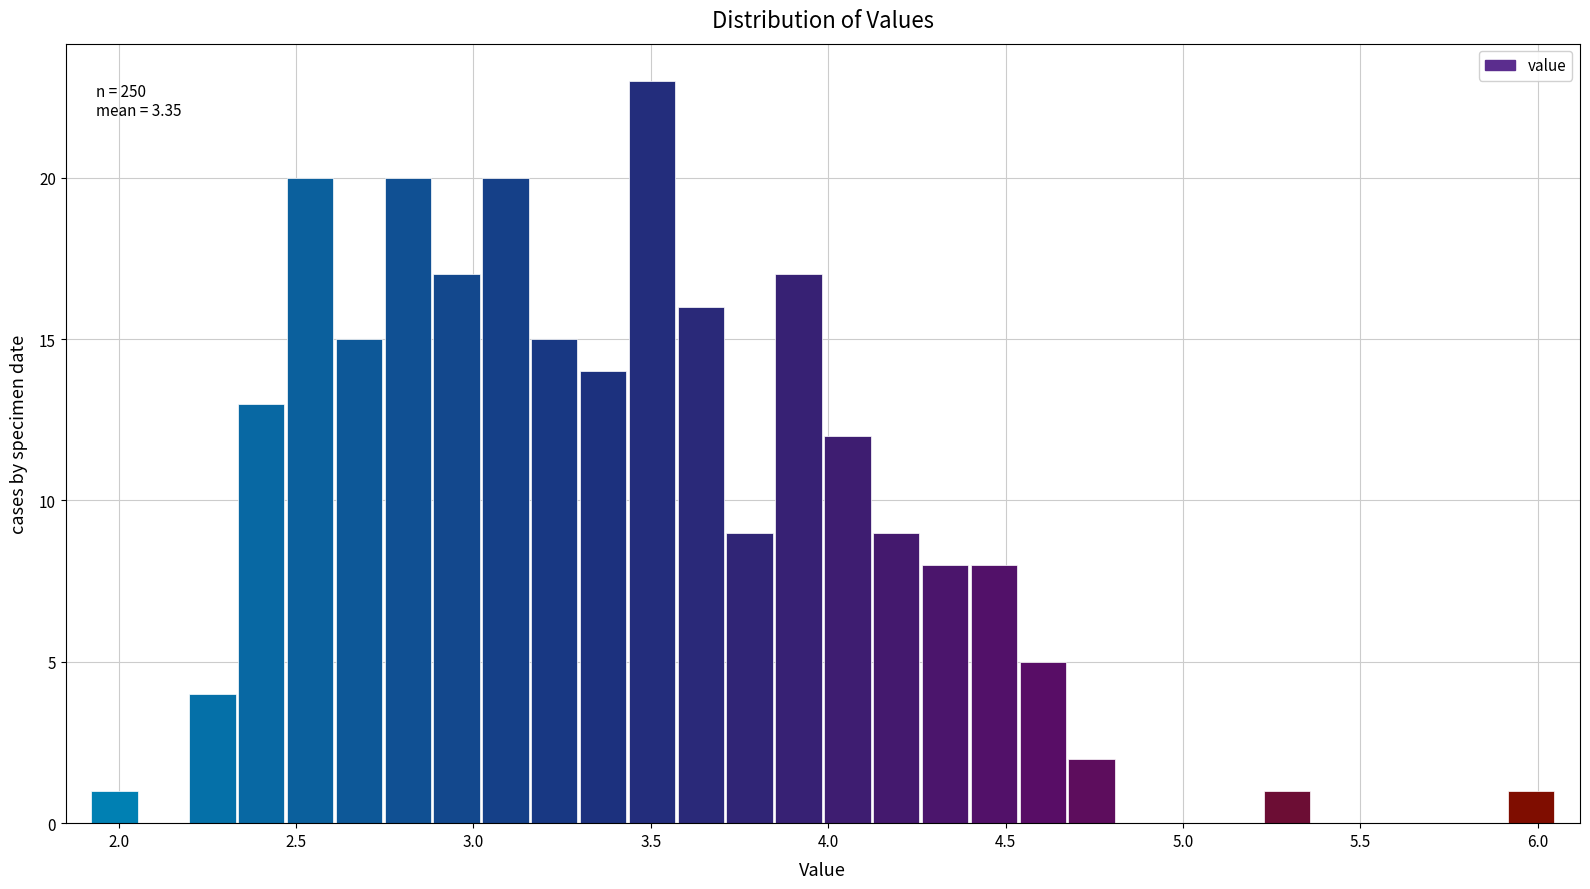

Around what value on the x-axis is the tallest bar? Give the approximate position of its centre, as read against the axis.

3.50